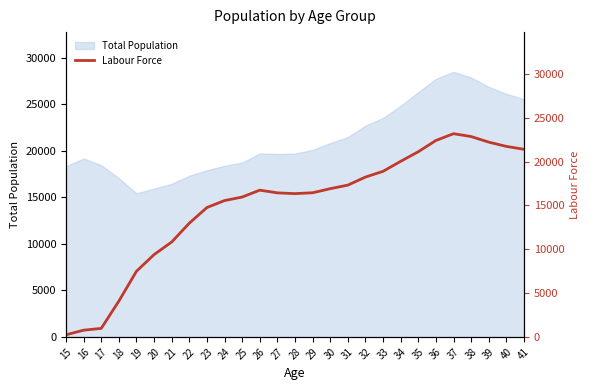

List the labels in order of value, smallest first.

15, 16, 17, 18, 19, 20, 21, 22, 23, 24, 25, 28, 27, 29, 26, 30, 31, 32, 33, 34, 35, 41, 40, 39, 36, 38, 37